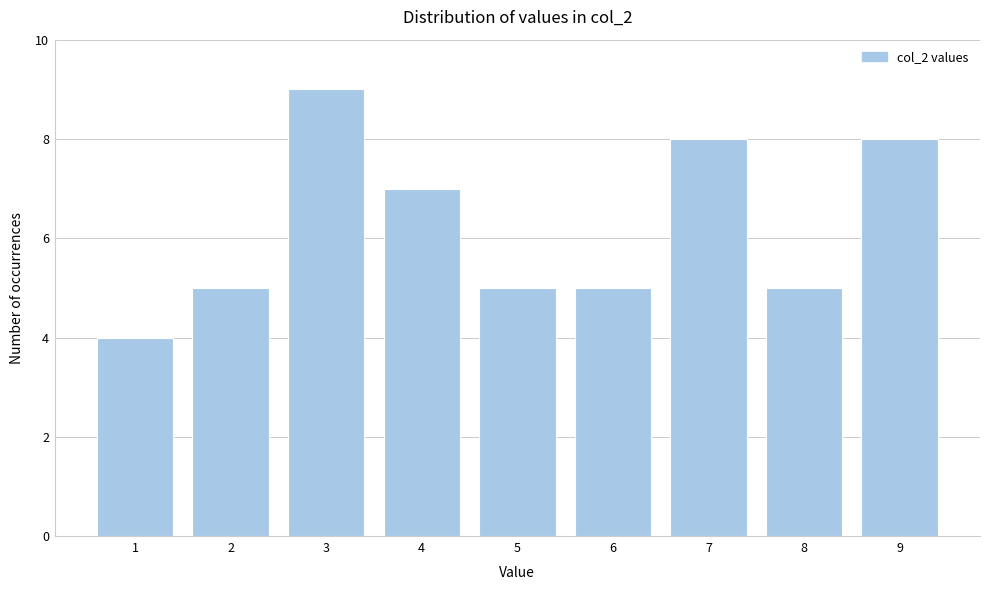

Reading left to right, extract all data points from this chart.

4	5	9	7	5	5	8	5	8